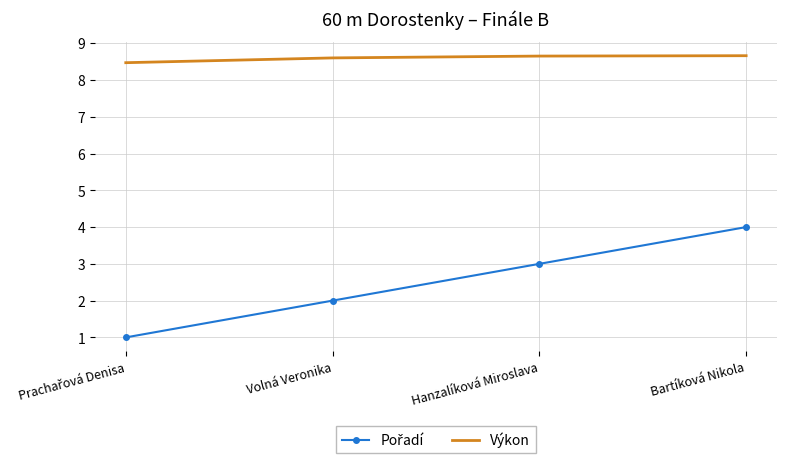

Is it true that Výkon equals 8.6 at Volná Veronika?

True